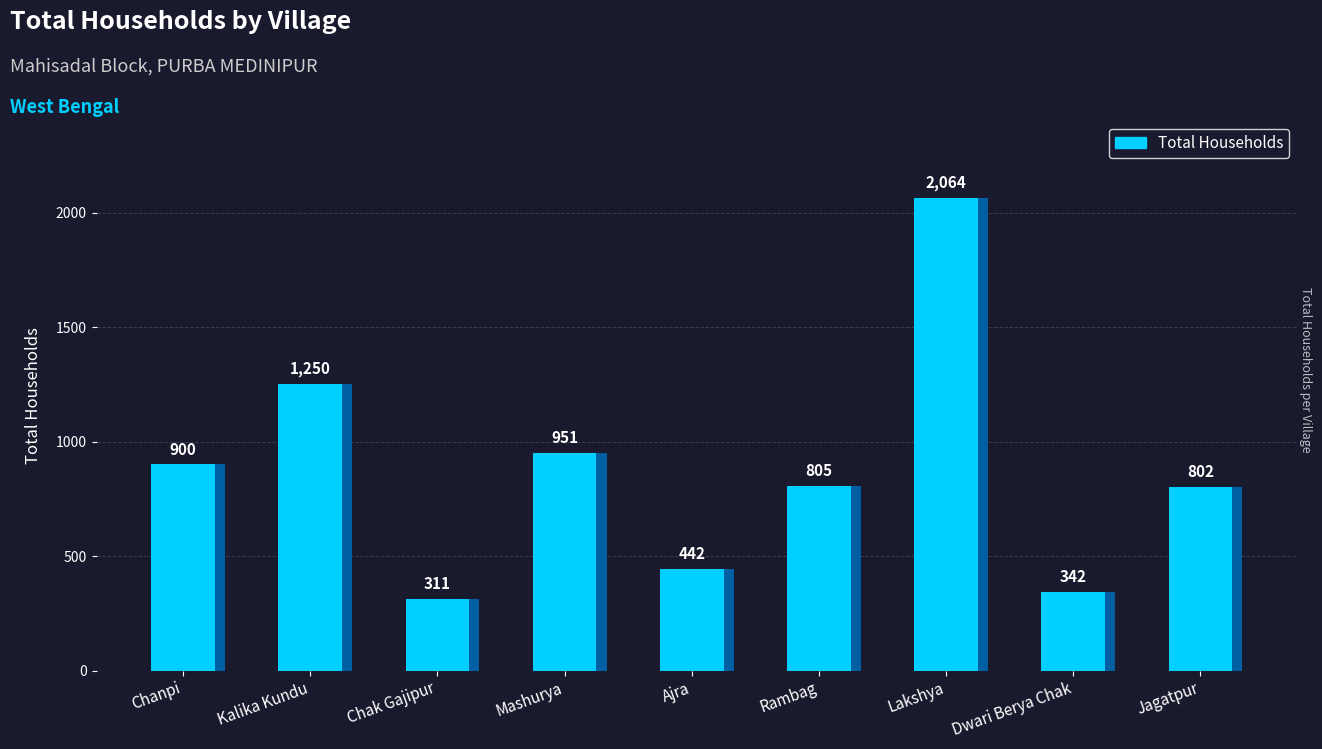

What is the ratio of the value at Jagatpur to the value at Ajra?

1.8